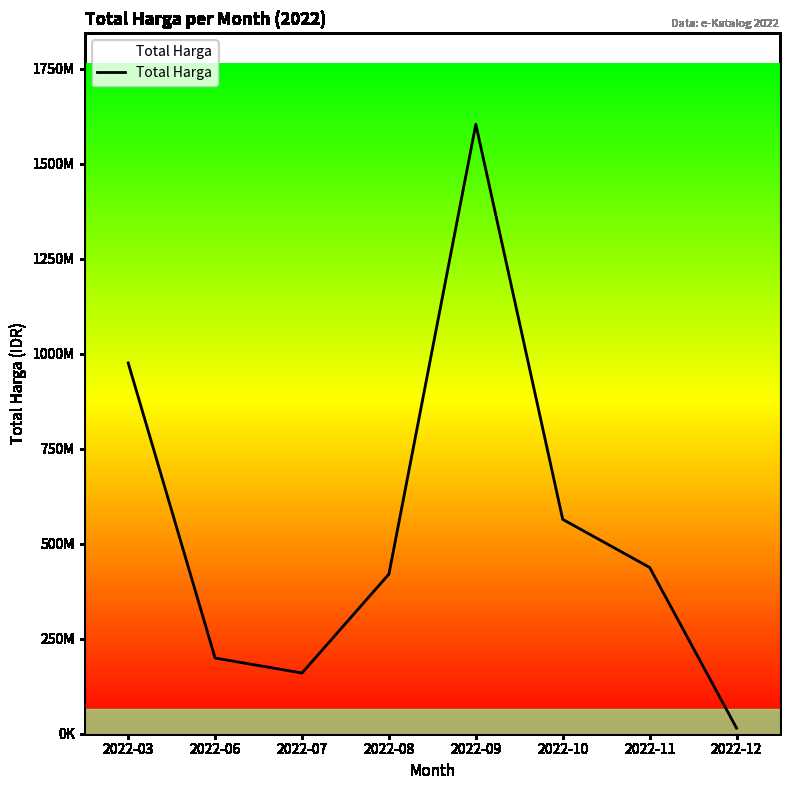

Which label corresponds to the largest value in the chart?

2022-09